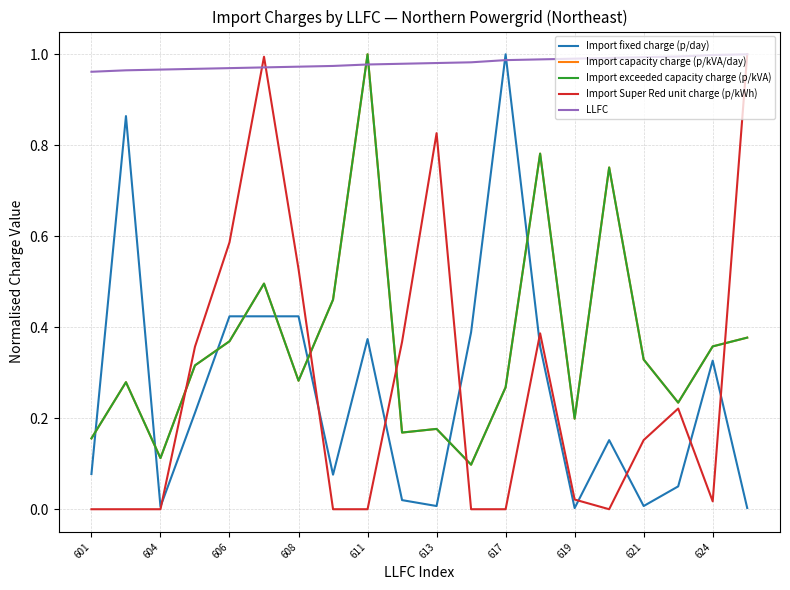

Rank the series by their maximum value, from highest to lowest.

Import fixed charge (p/day), Import capacity charge (p/kVA/day), Import exceeded capacity charge (p/kVA), Import Super Red unit charge (p/kWh), LLFC